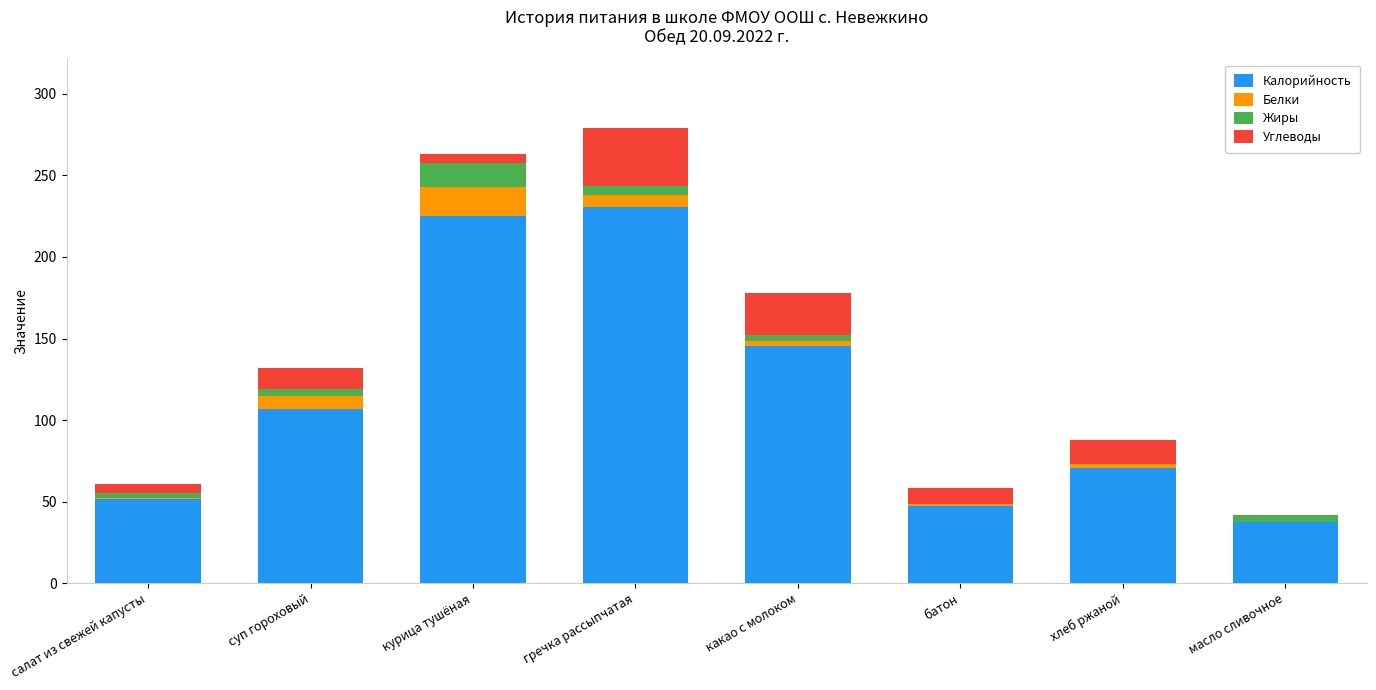

Is it true that Калорийность equals 346.4 at гречка рассыпчатая?

False